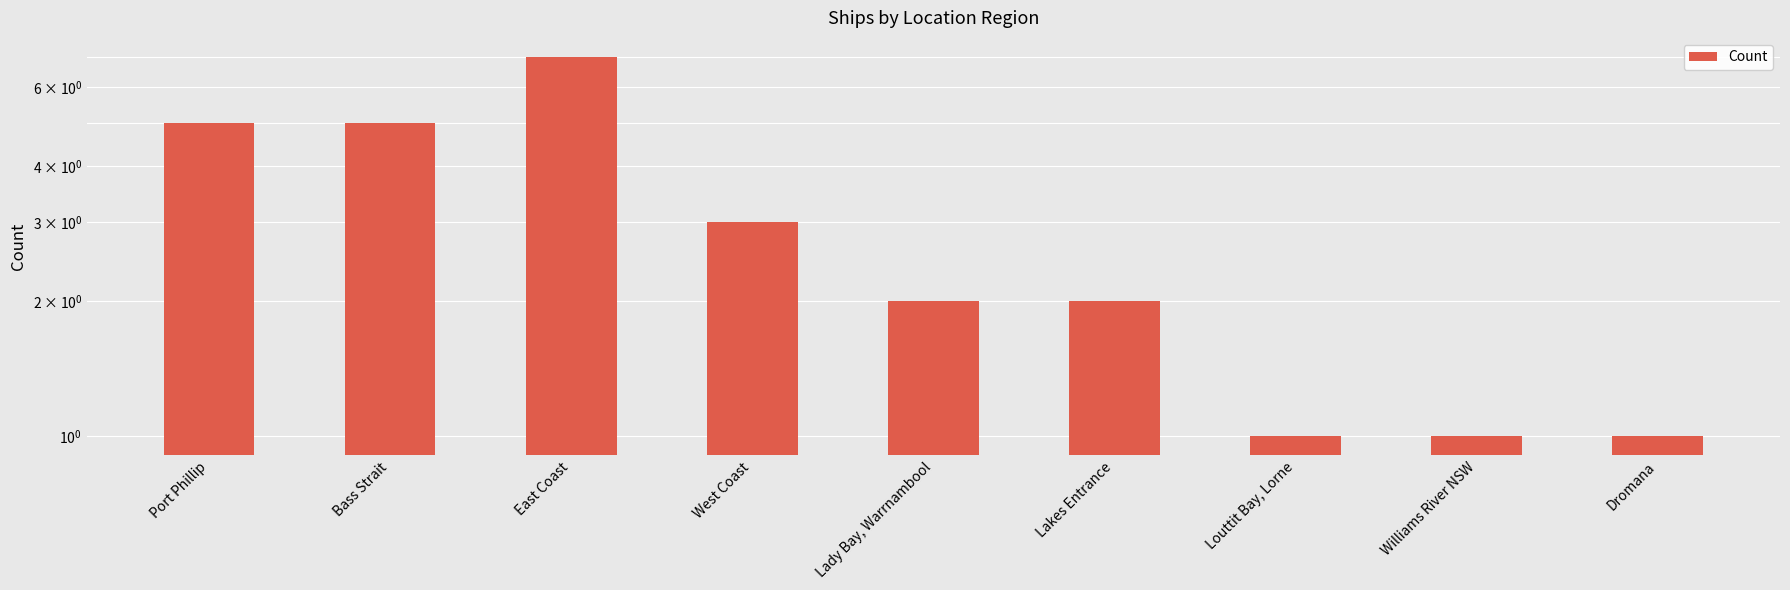

Rank the categories by value from lowest to highest.

Louttit Bay, Lorne, Williams River NSW, Dromana, Lady Bay, Warrnambool, Lakes Entrance, West Coast, Port Phillip, Bass Strait, East Coast